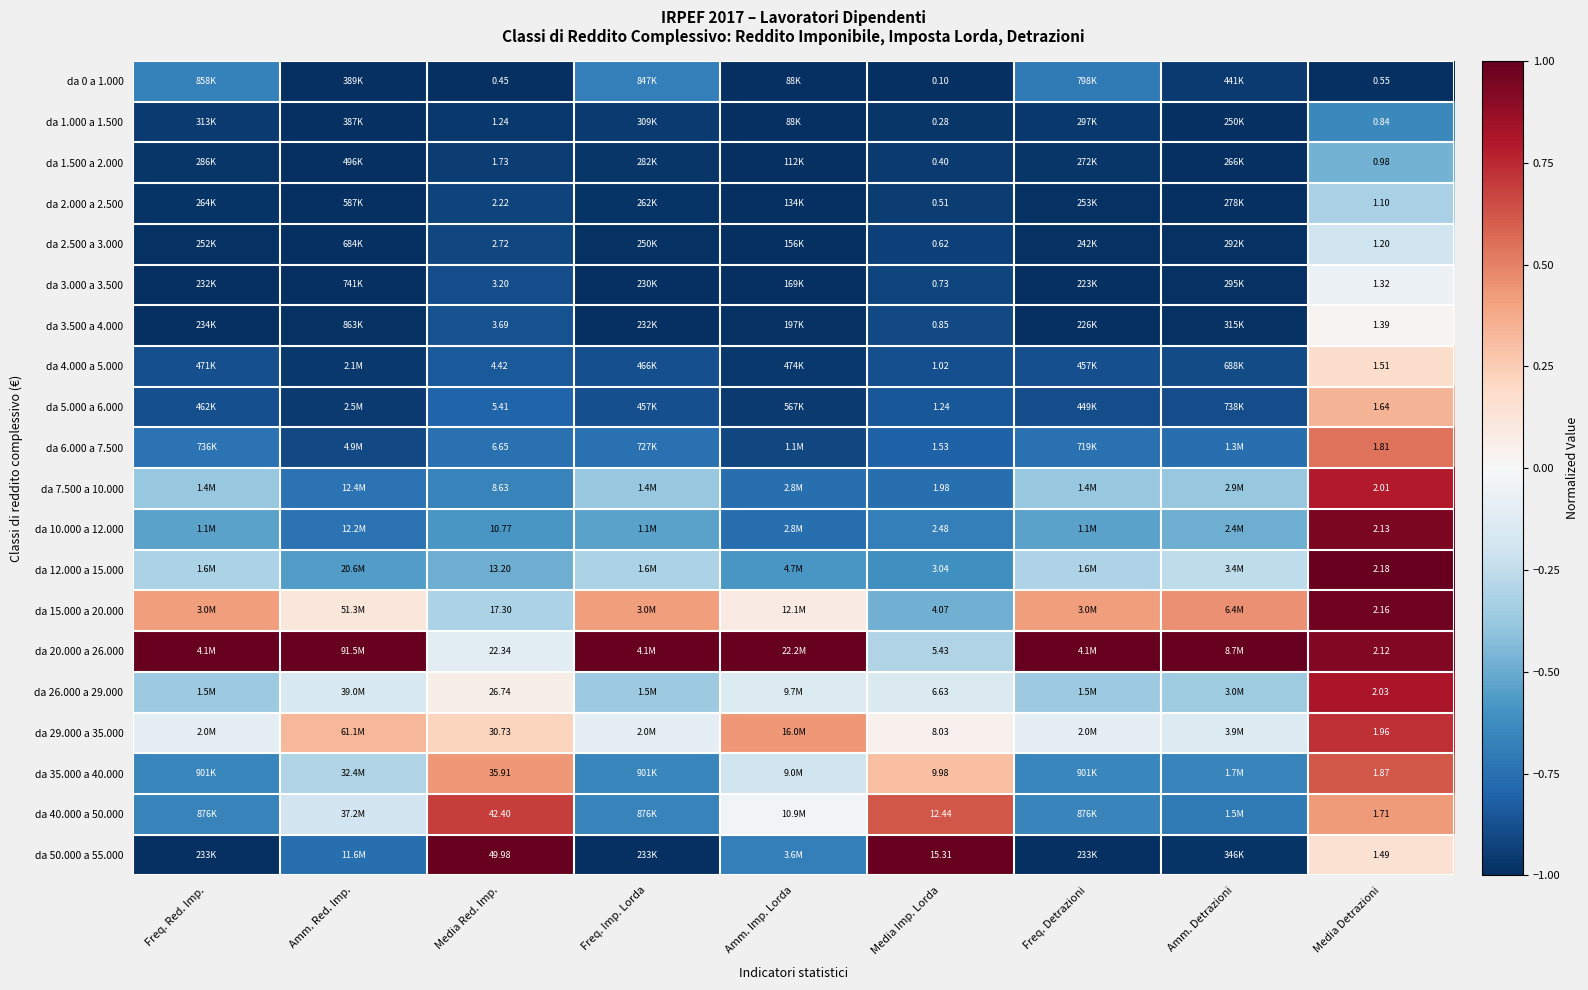

Rank the categories by da 50.000 a 55.000 value from highest to lowest.

Media Red. Imp., Media Imp. Lorda, Media Detrazioni, Amm. Imp. Lorda, Amm. Red. Imp., Amm. Detrazioni, Freq. Detrazioni, Freq. Imp. Lorda, Freq. Red. Imp.